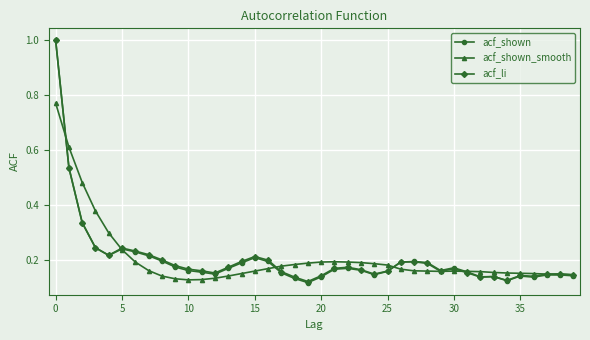

True or false: acf_shown_smooth has more than 1 points higher than both neighbors.

True